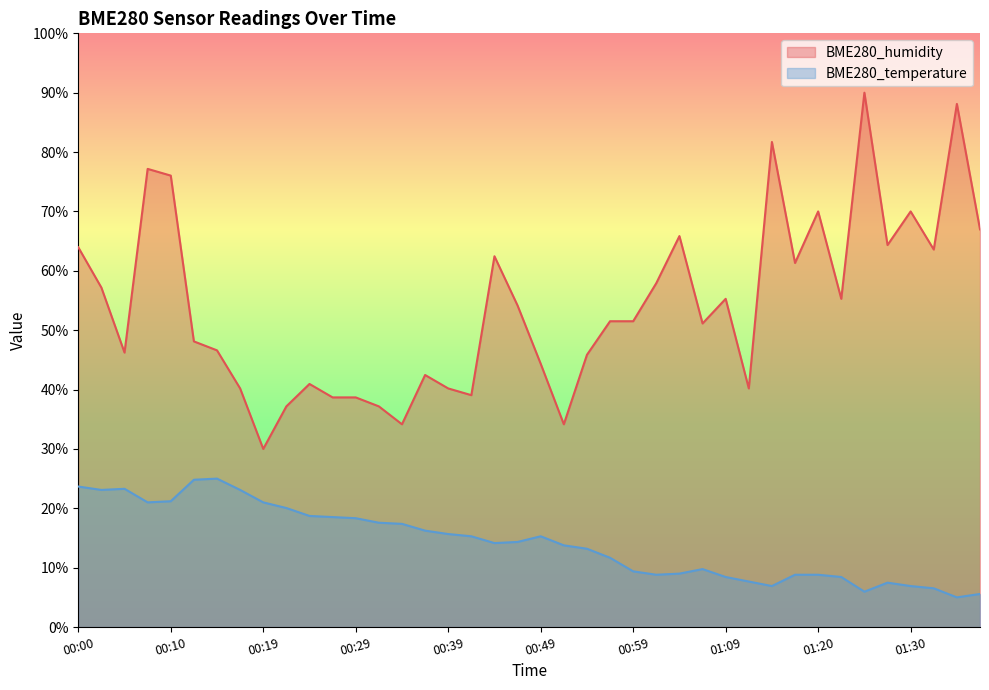

Is it true that BME280_temperature equals 14.3 at 00:46?

True